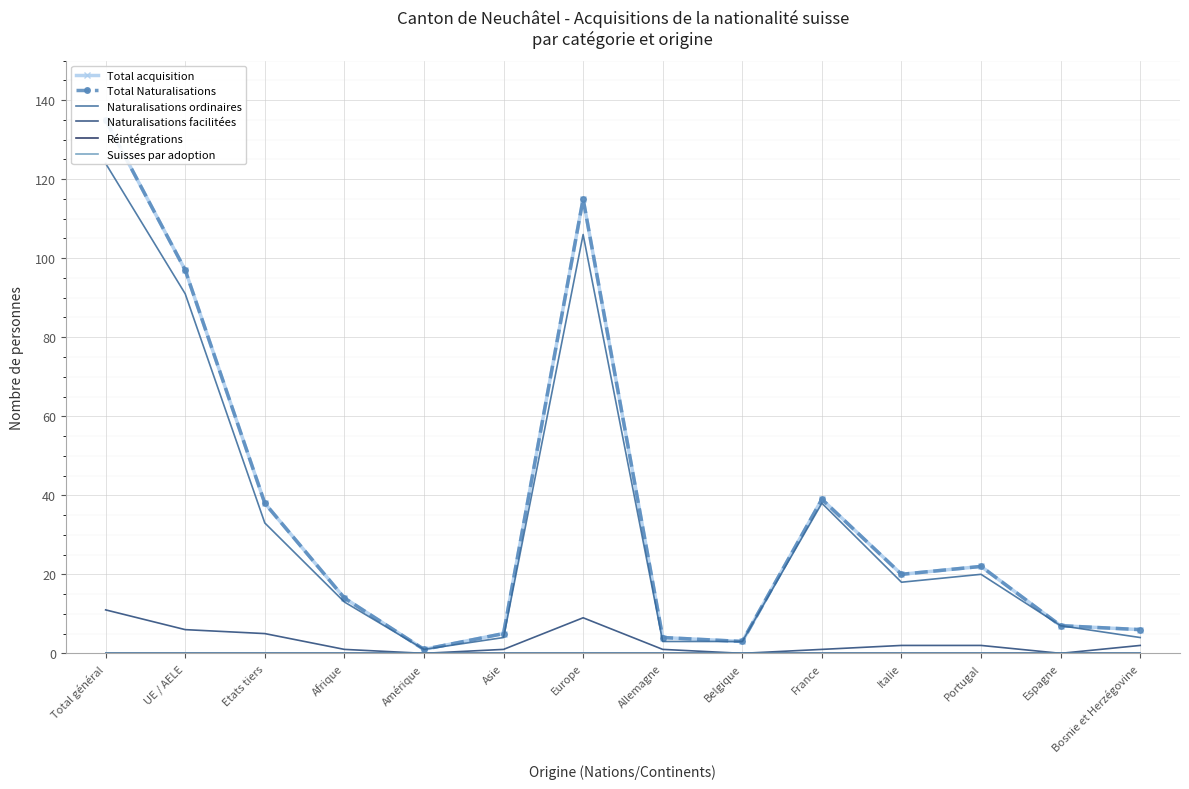

In Total acquisition, how many points are higher than both neighbors (excluding endpoints)?

3